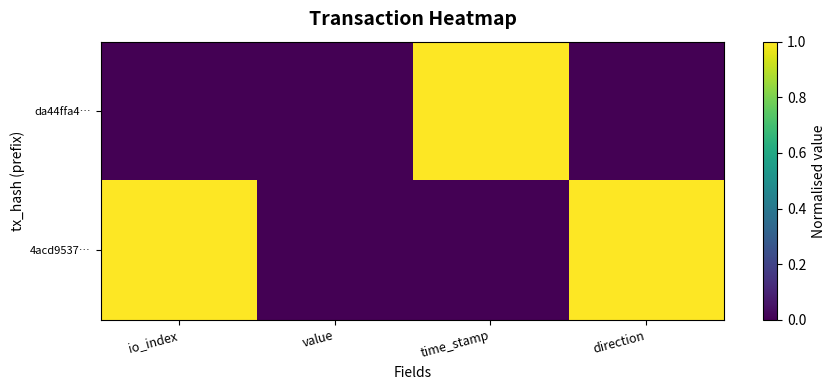

Which series has the largest range (max minus min)?

da44ffa4…